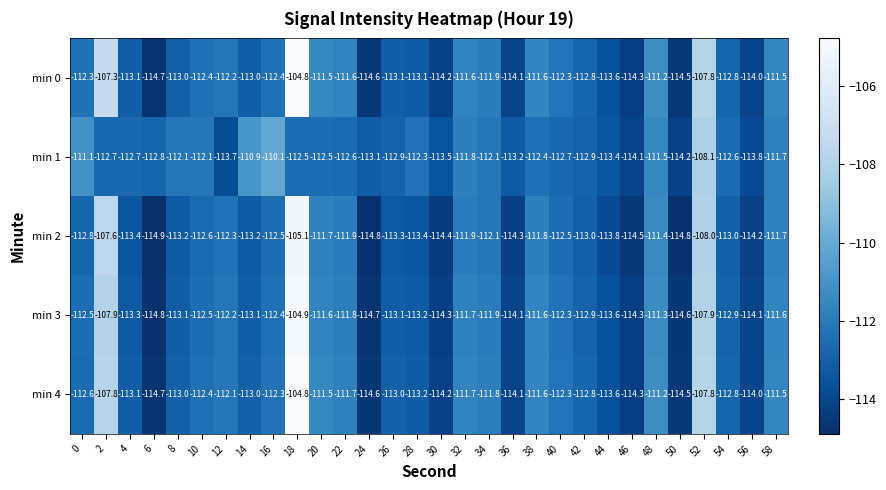

What is the average value of the min 2 series?

-112.5